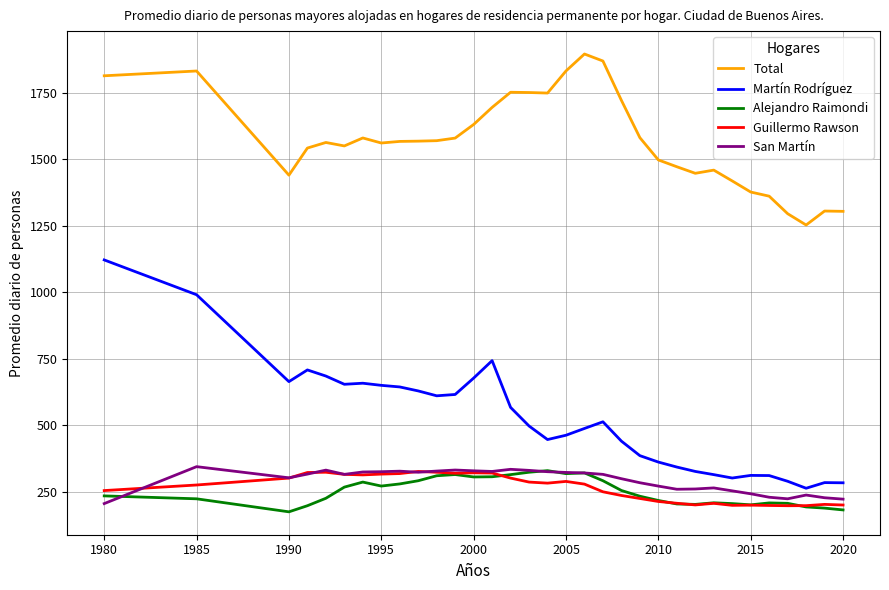

True or false: Total and Guillermo Rawson cross at least once.

False